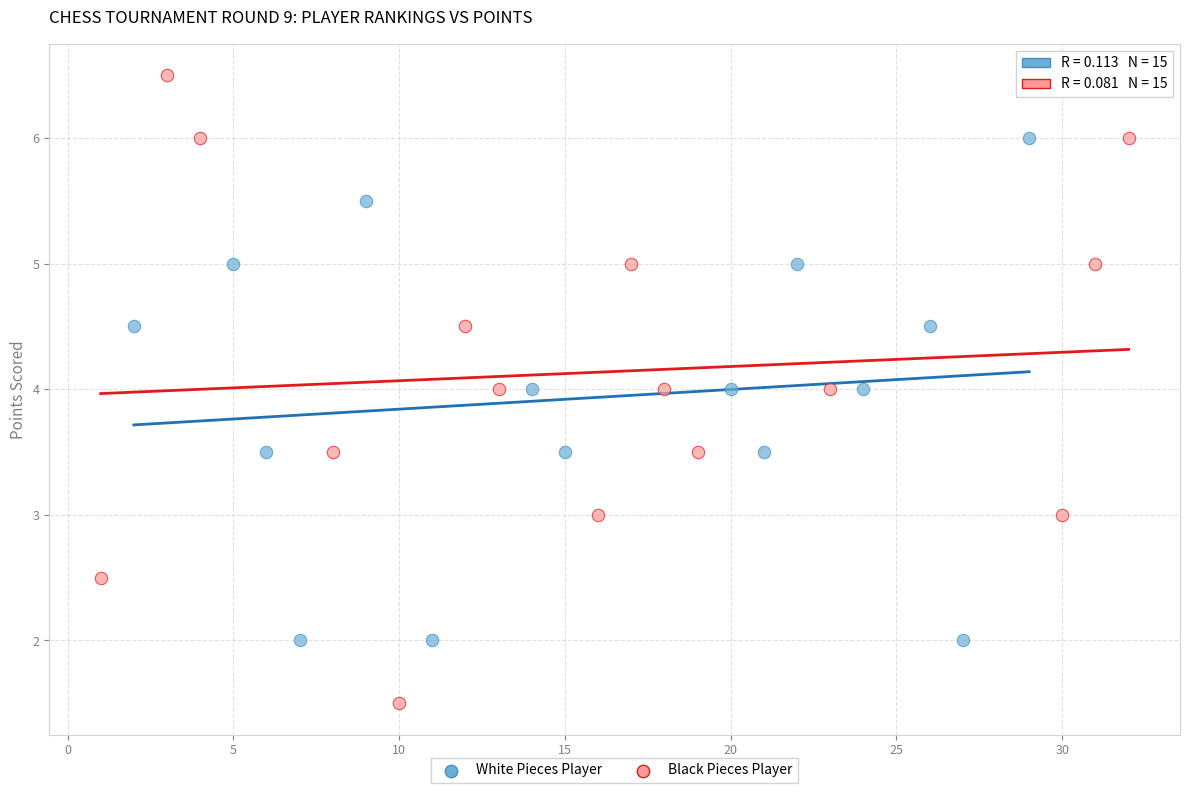

Which series has the widest spread of Y values?

Black Pieces Player